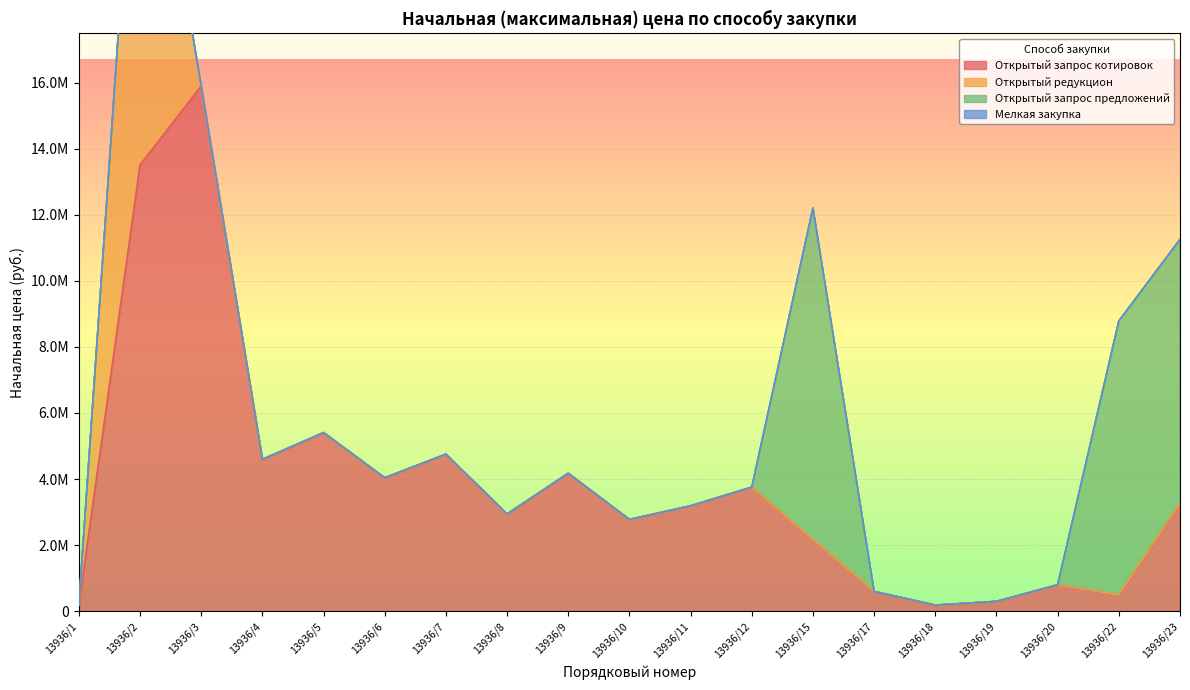

Between 13936/20 and 13936/19, which is larger?

13936/20